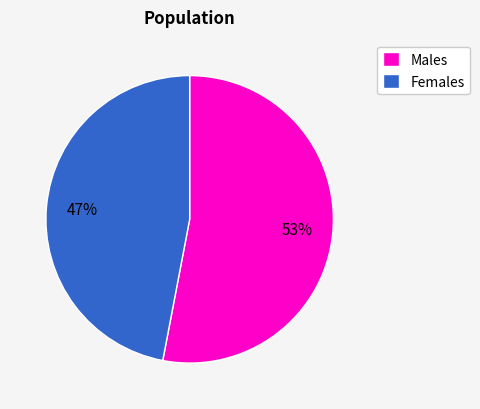

Count the number of slices in the pie.

2